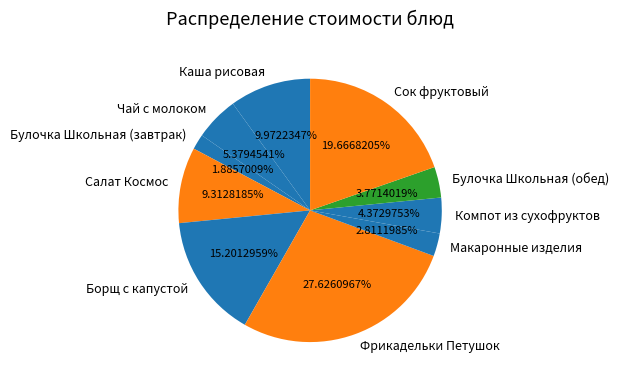

What is the smallest slice in the pie chart?

Булочка Школьная (завтрак)